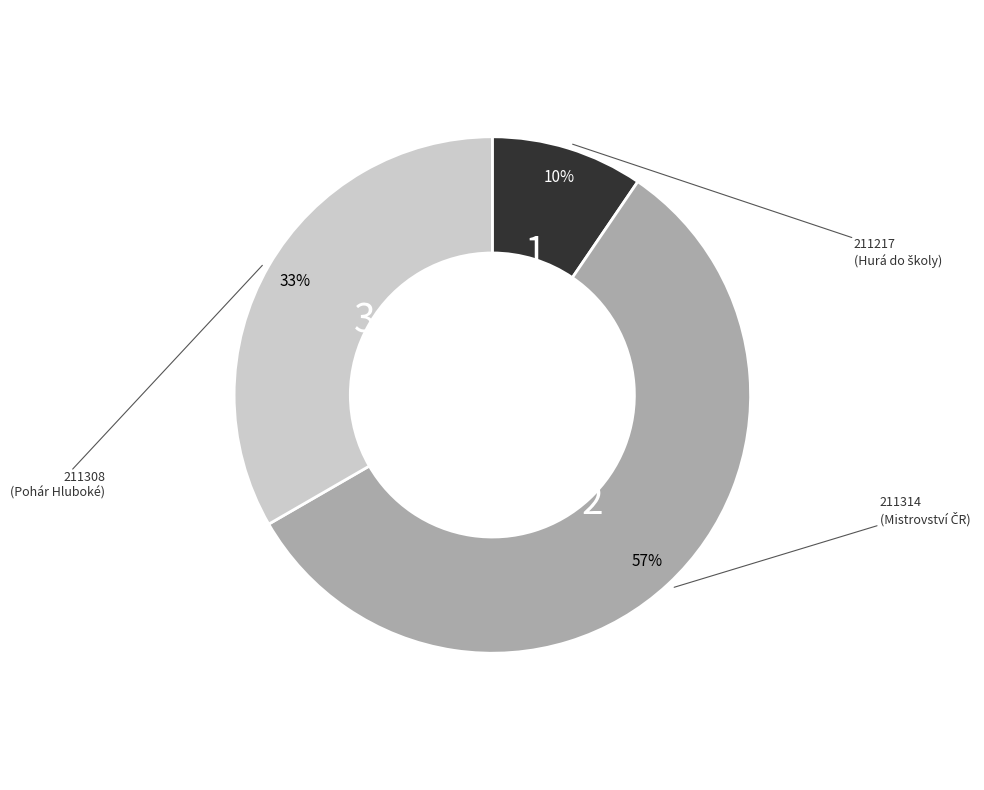

Is there any slice that represents more than half of the pie?

Yes